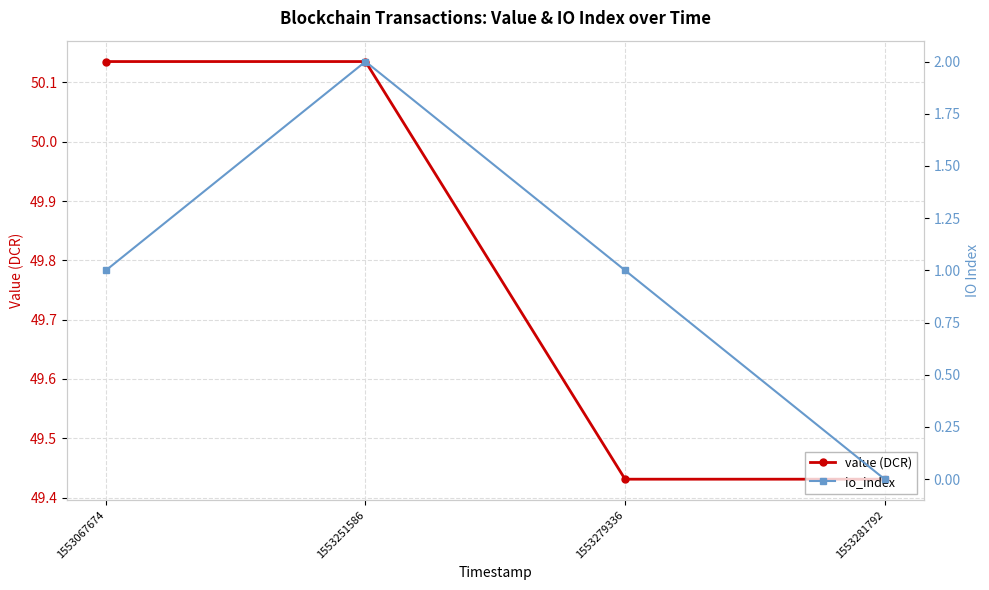

Which category has the lowest value in the value (DCR) series?

1553279336